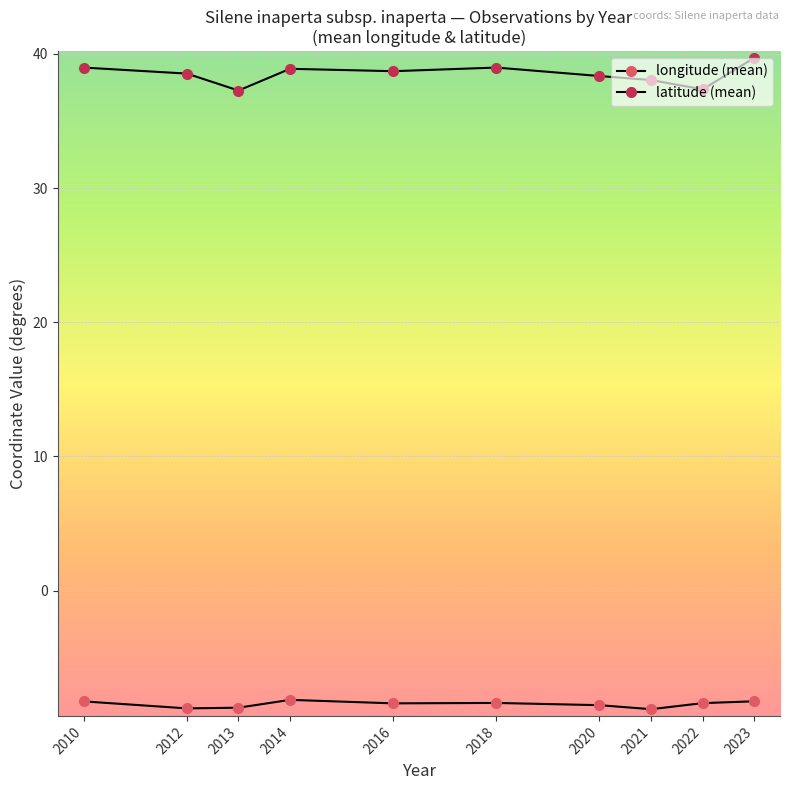

True or false: longitude (mean) and latitude (mean) cross at least once.

False